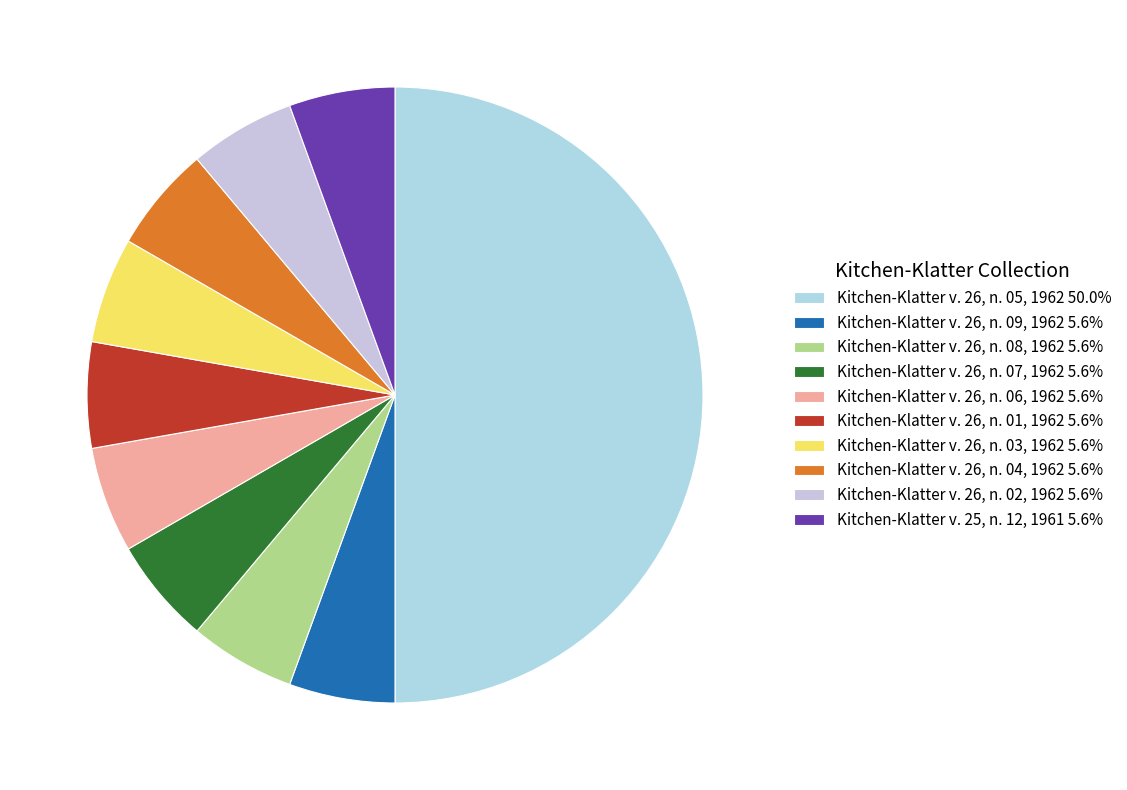

True or false: Kitchen-Klatter v. 26, n. 02, 1962 accounts for 6% of the total.

True